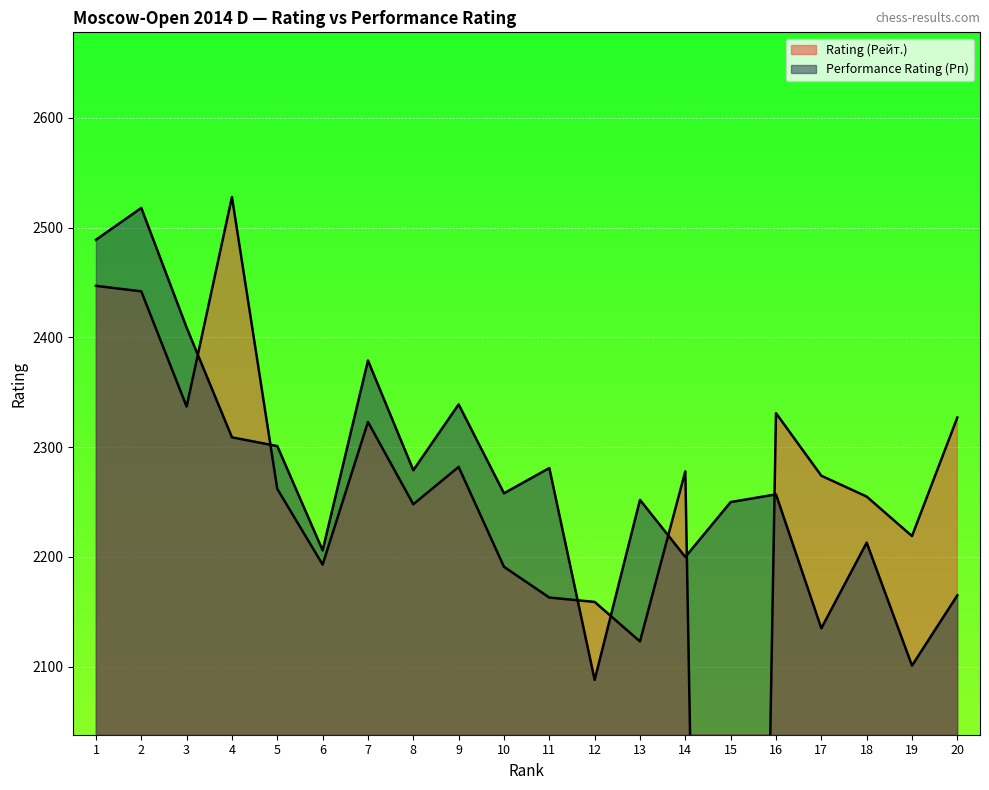

How many distinct data groups are displayed?

2